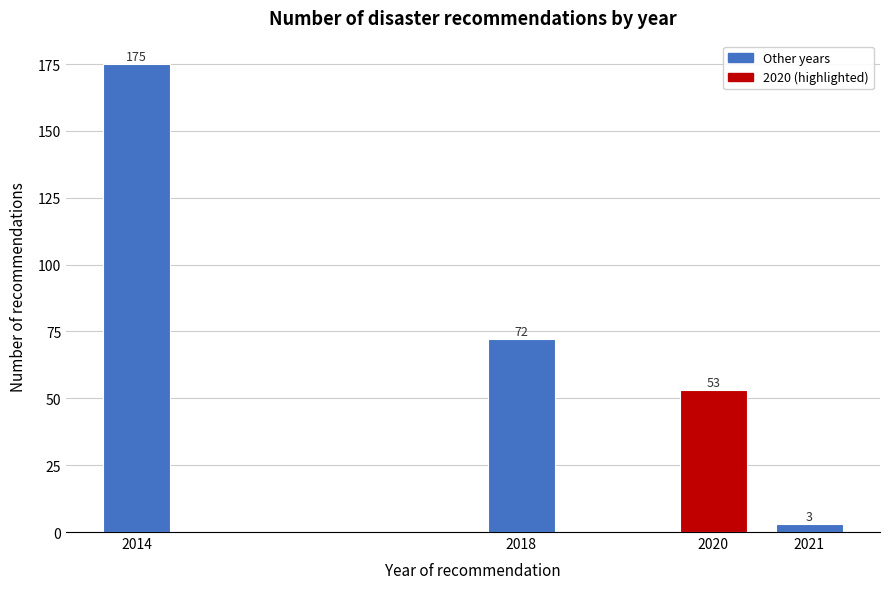

Reading left to right, transcribe all the data shown in this chart.

2014=175	2018=72	2020=53	2021=3